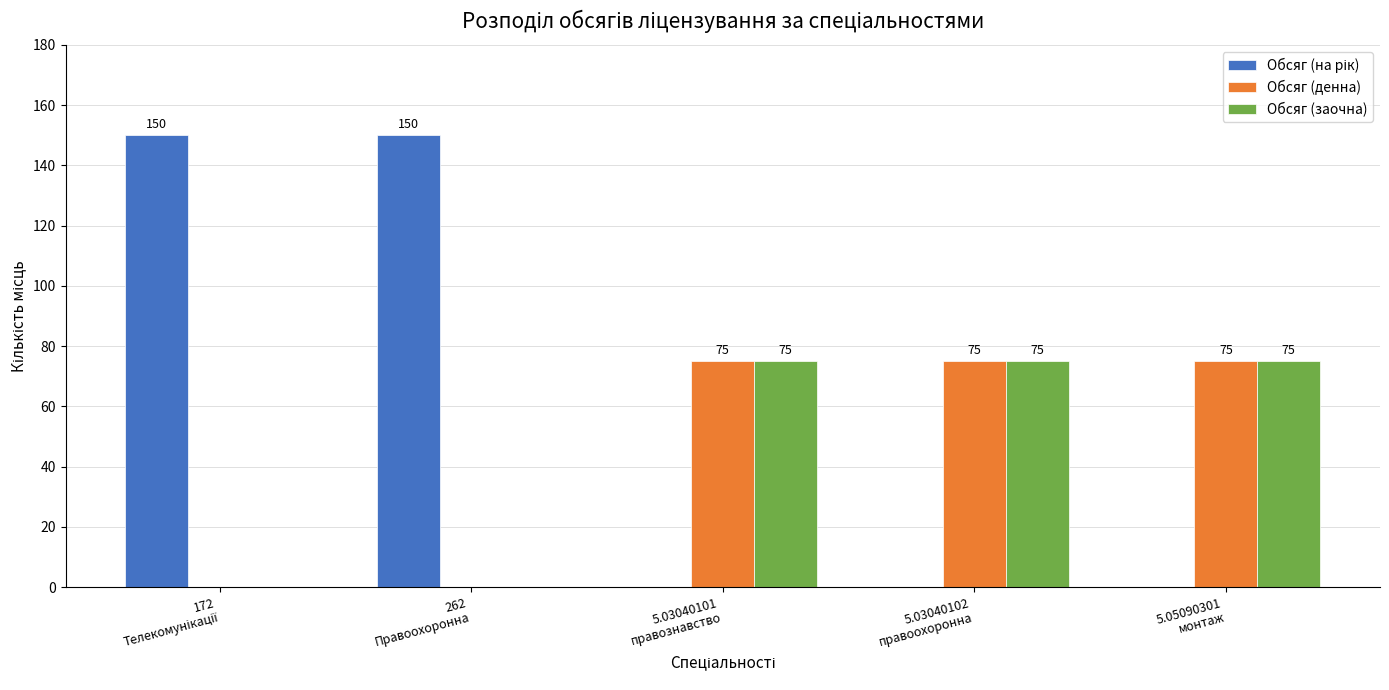

What is the maximum value for Обсяг (заочна)?

75